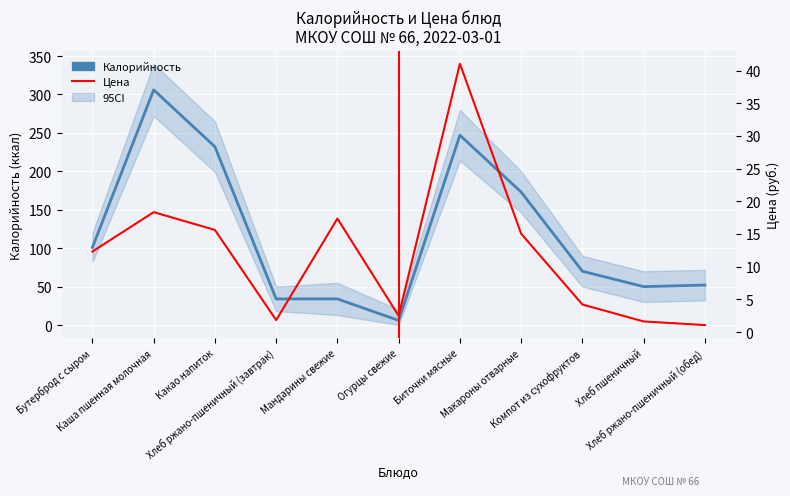

What is the total value across all series at Хлеб пшеничный?

51.6